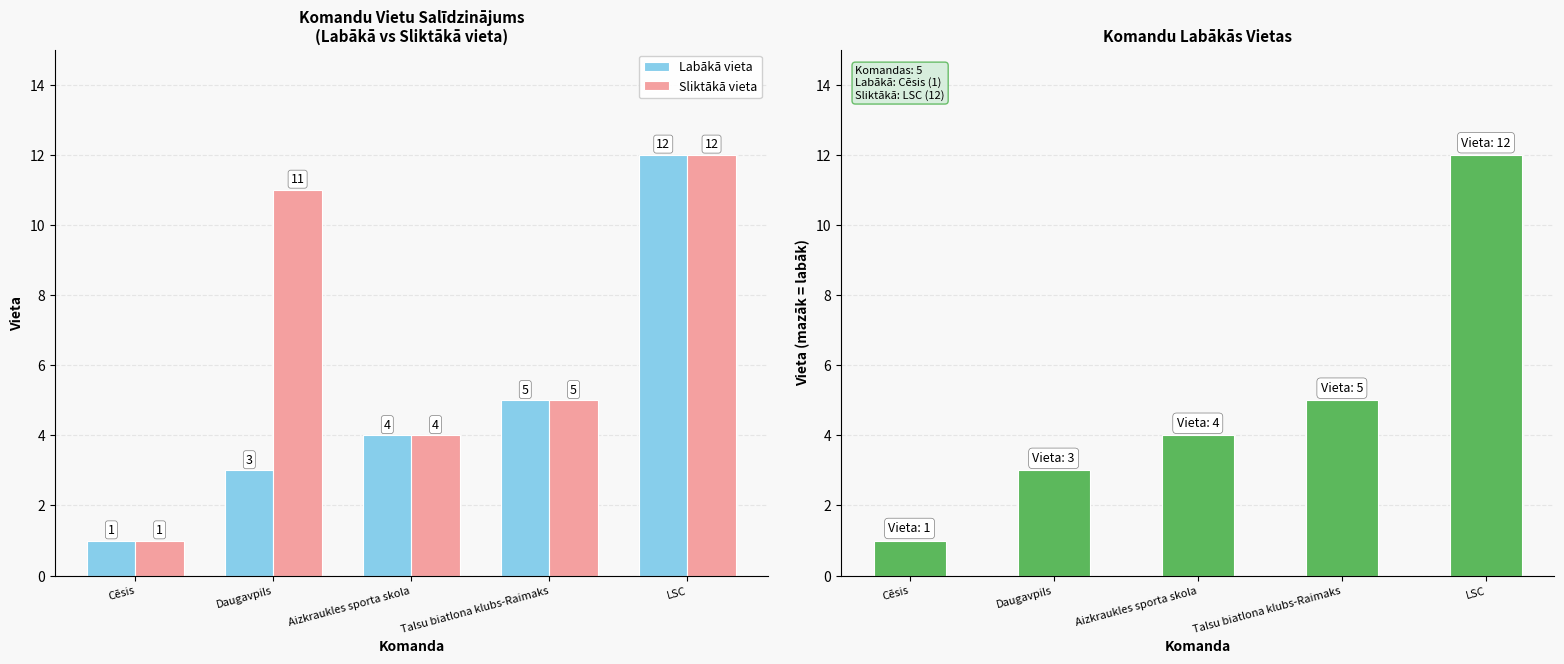

Rank the series by their average value, from lowest to highest.

Labākā vieta, Sliktākā vieta